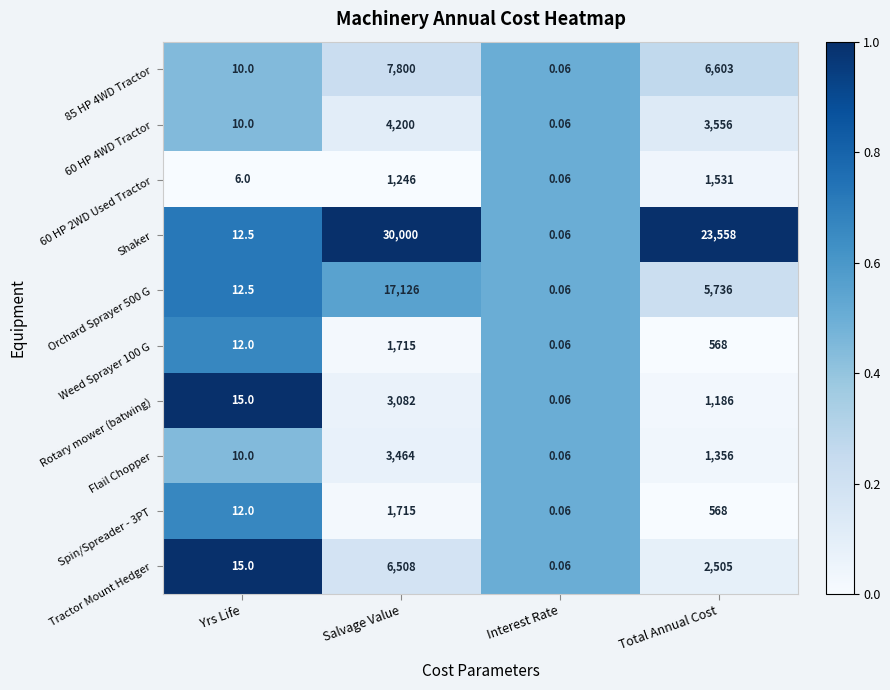

Where does the 60 HP 4WD Tractor series first go above 3556?

Salvage Value